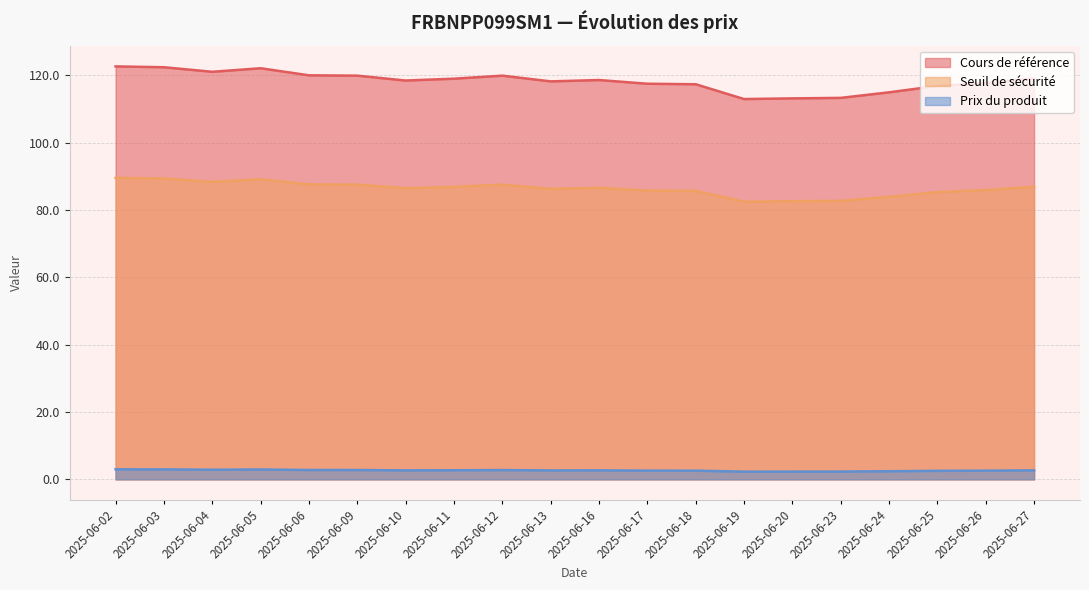

True or false: Prix du produit and Cours de référence intersect in this chart.

False